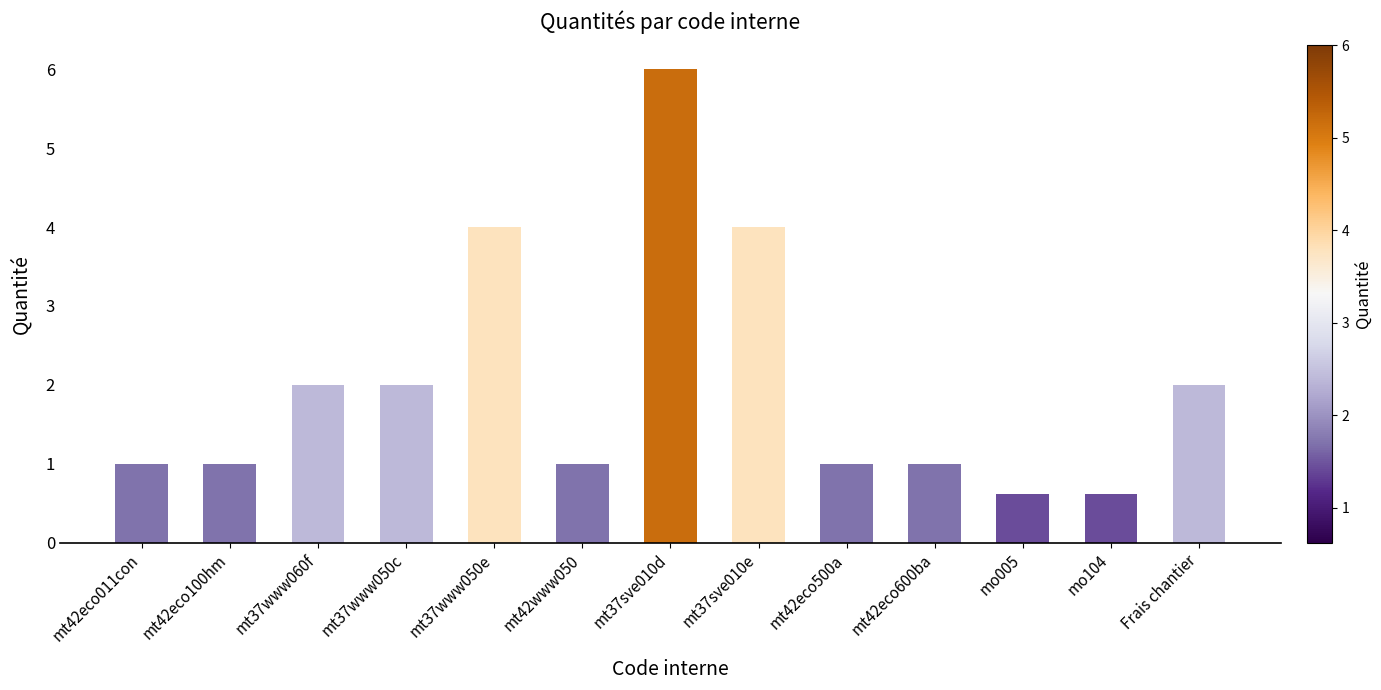

What is the smallest value displayed?

0.6